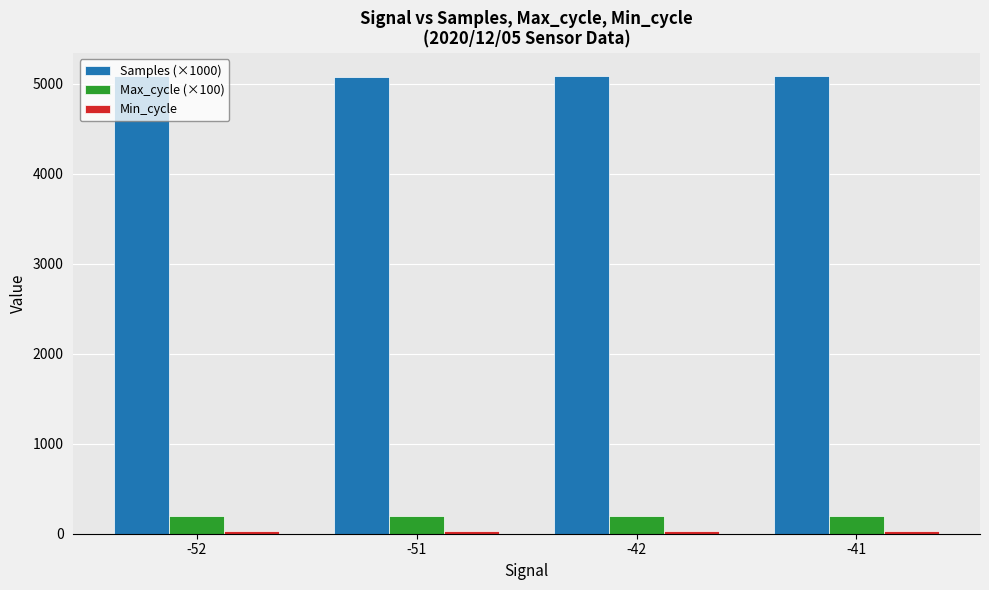

How many bars are there in total?

12